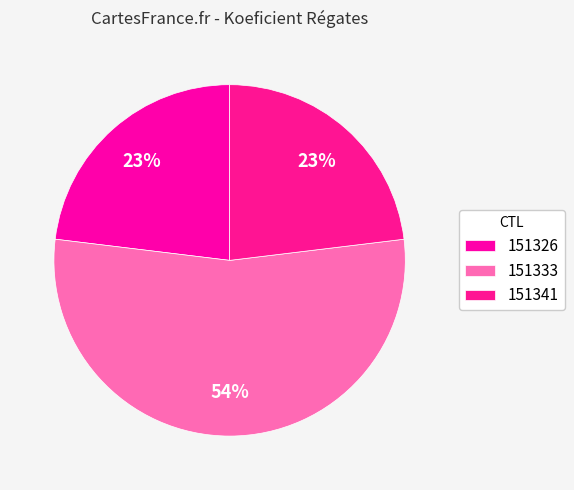

What is the majority slice?

151333